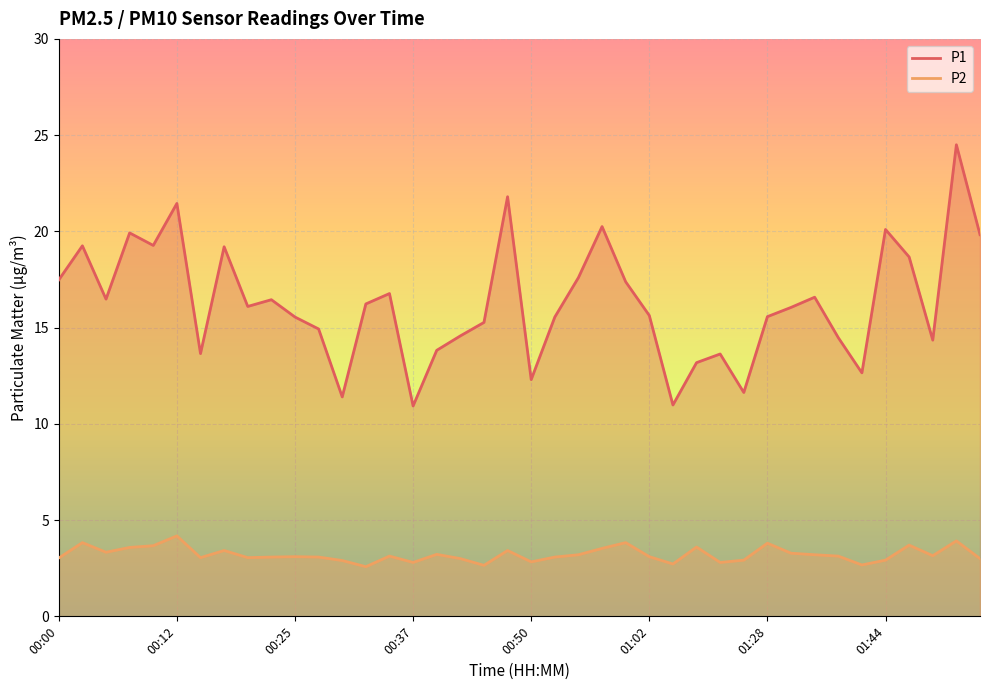

The value of P2 at 00:22 is 0.9. True or false?

False